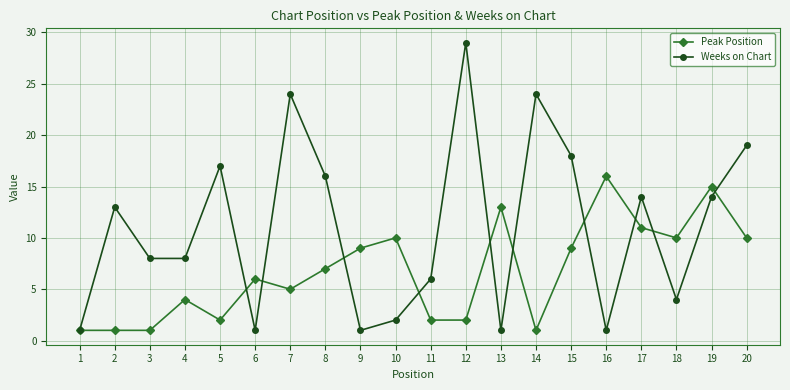

Between 2 and 4, which series saw the biggest shift?

Weeks on Chart